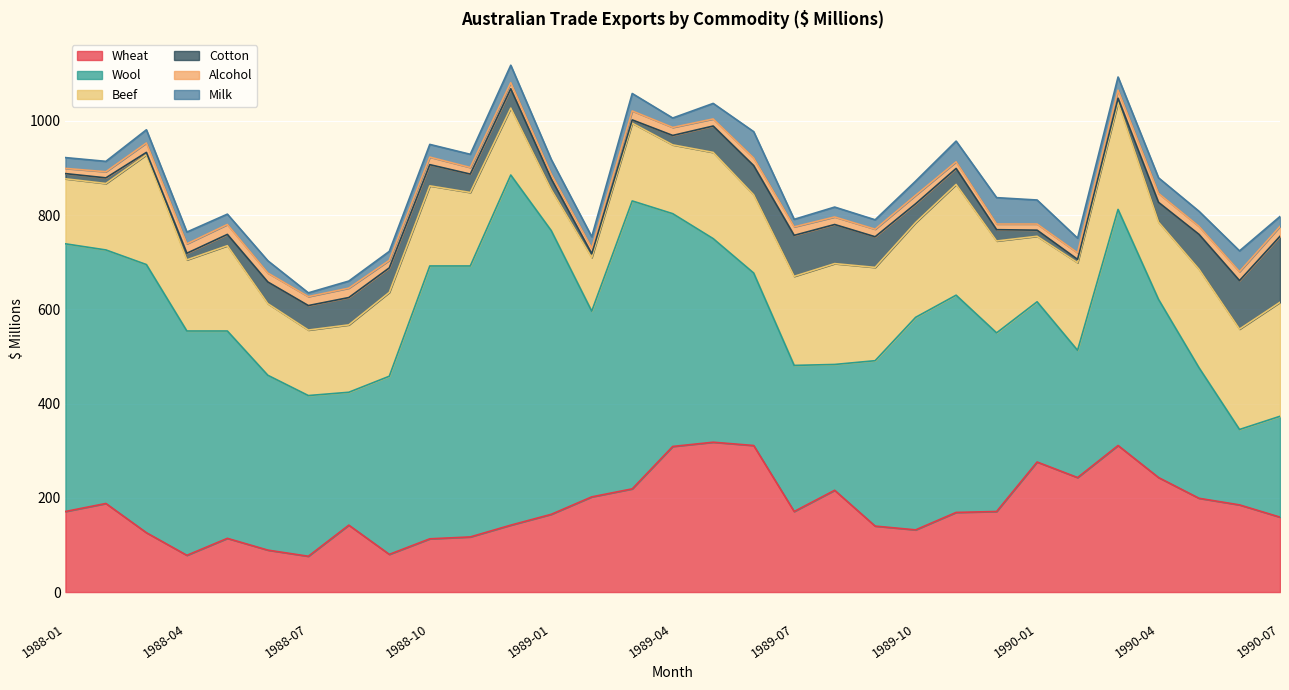

The Milk series shows 19 at 1988-09. True or false?

True